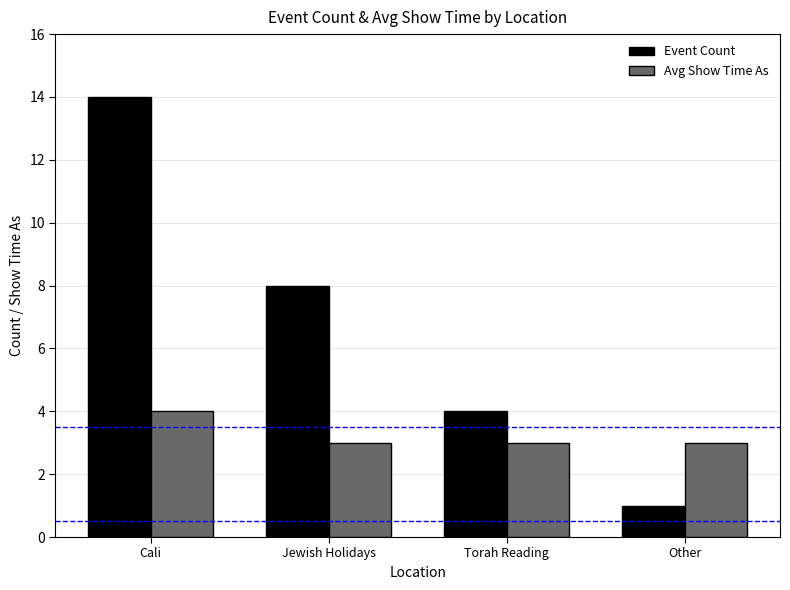

How many groups of bars are there?

4